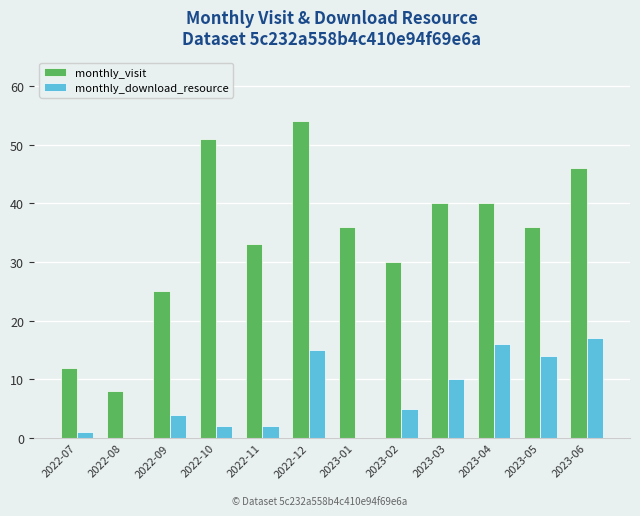

The value of monthly_visit at 2022-07 is 16. True or false?

False